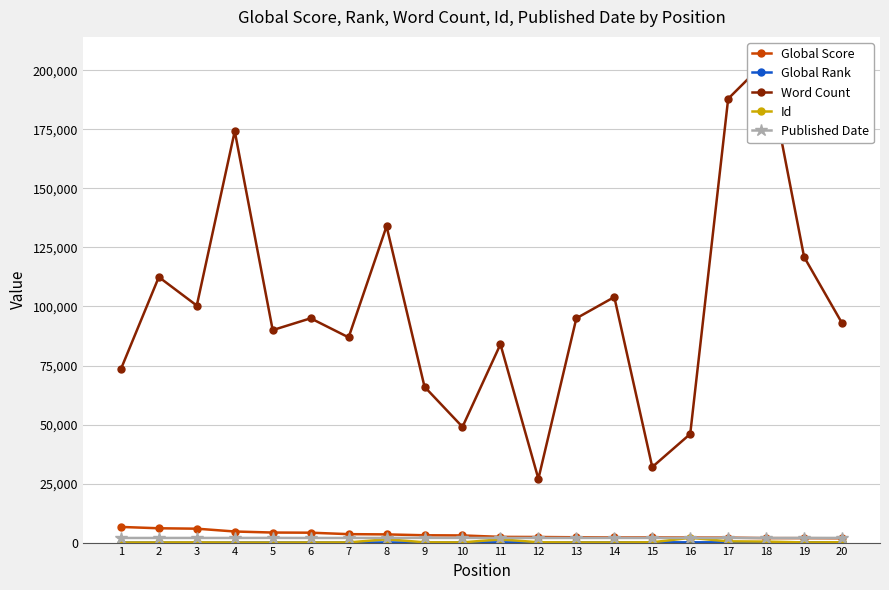

Which series has the largest total across all categories?

Word Count